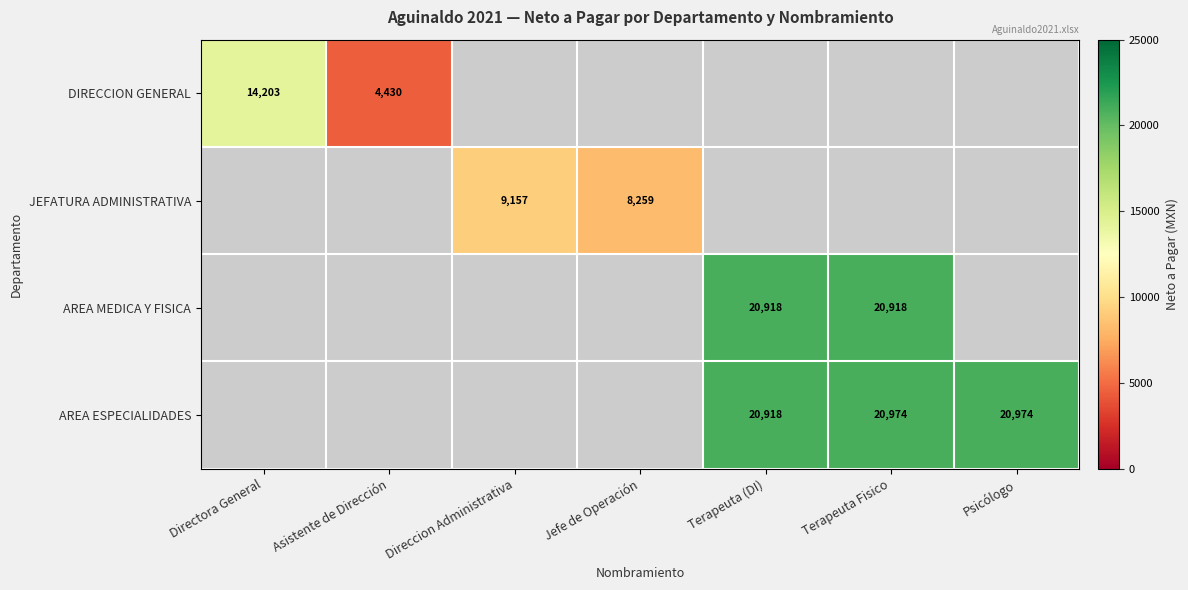

Is it true that AREA ESPECIALIDADES equals 35138 at Terapeuta Fisico?

False